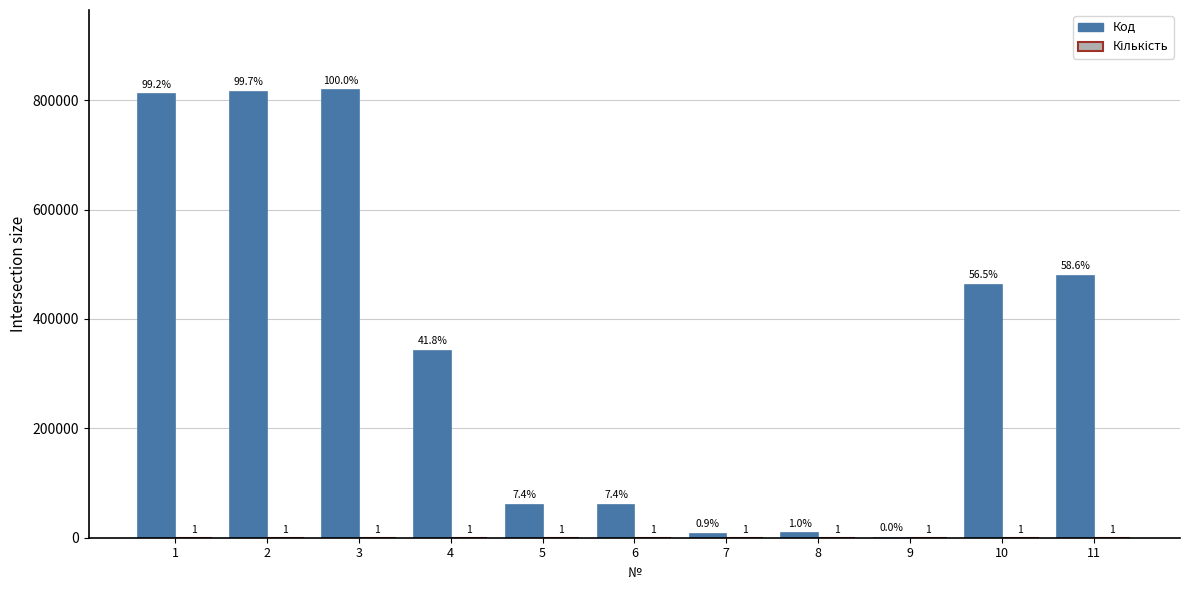

What is the greatest value displayed?

817598